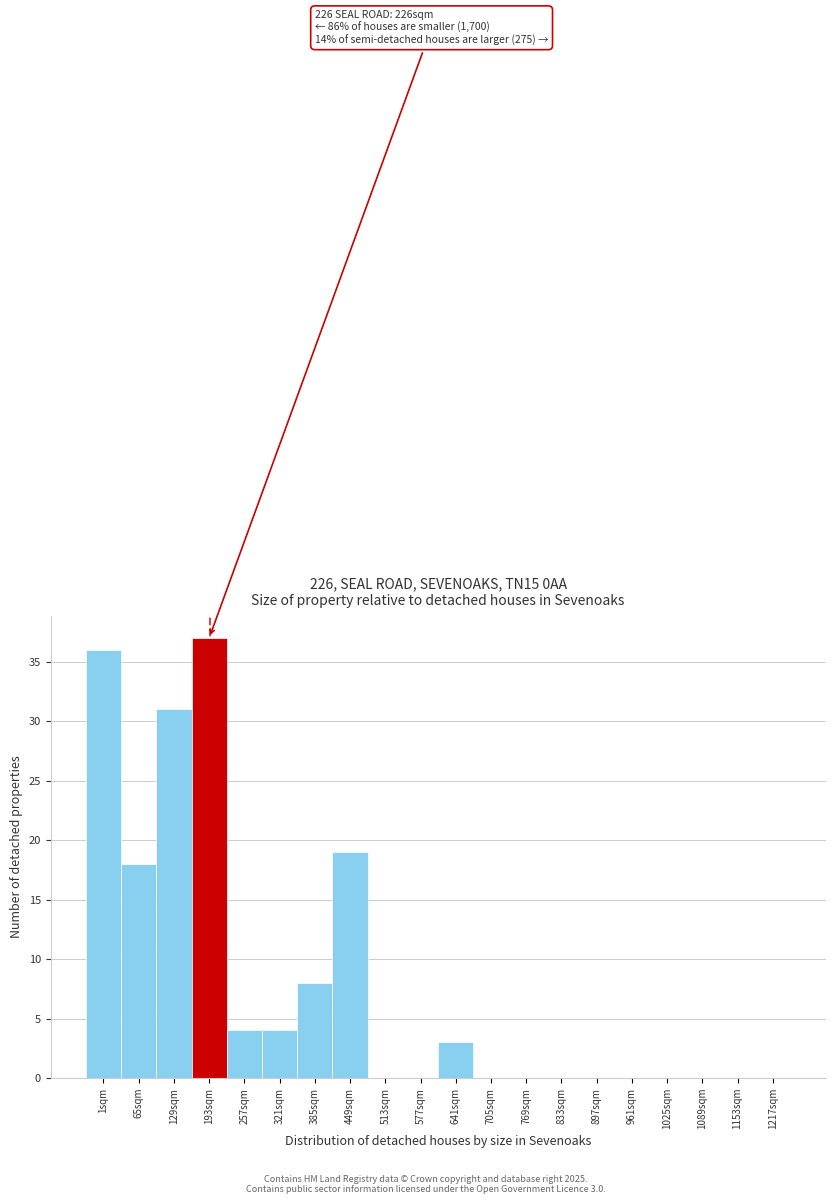

Reading left to right, what are all the values shown in this chart?

1sqm=36	65sqm=18	129sqm=31	193sqm=37	257sqm=4	321sqm=4	385sqm=8	449sqm=19	513sqm=0	577sqm=0	641sqm=3	705sqm=0	769sqm=0	833sqm=0	897sqm=0	961sqm=0	1025sqm=0	1089sqm=0	1153sqm=0	1217sqm=0